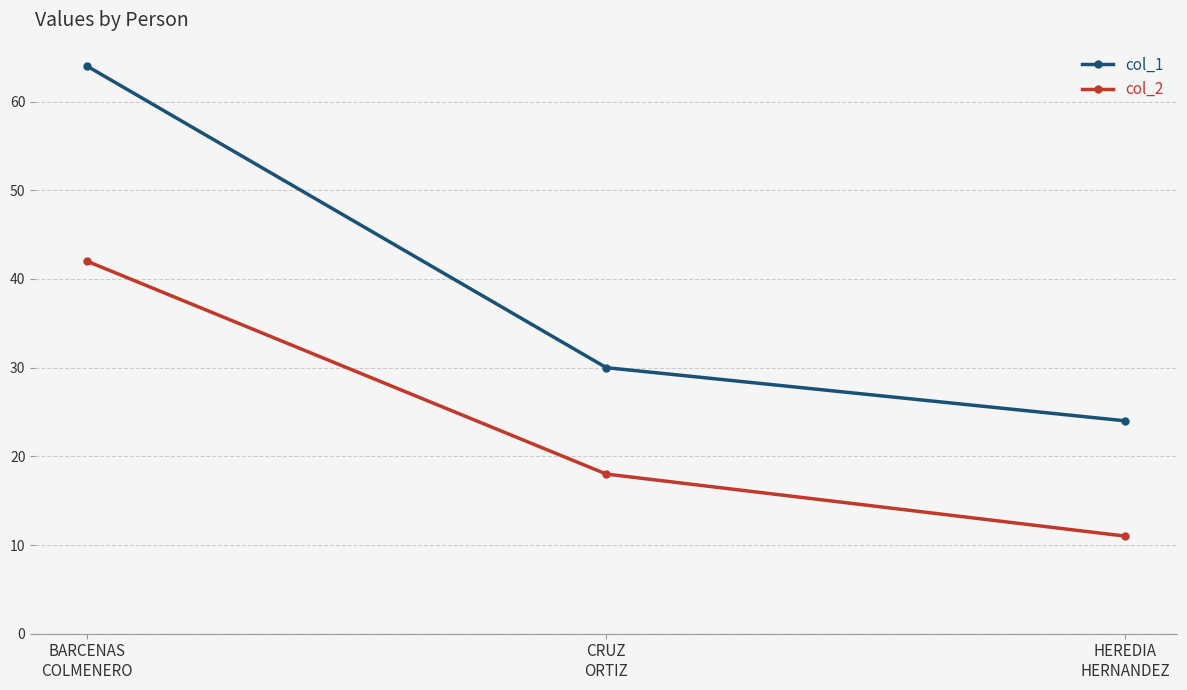

Reading left to right, transcribe all the data shown in this chart.

col_1: BARCENAS
COLMENERO=64	CRUZ
ORTIZ=30	HEREDIA
HERNANDEZ=24
col_2: BARCENAS
COLMENERO=42	CRUZ
ORTIZ=18	HEREDIA
HERNANDEZ=11